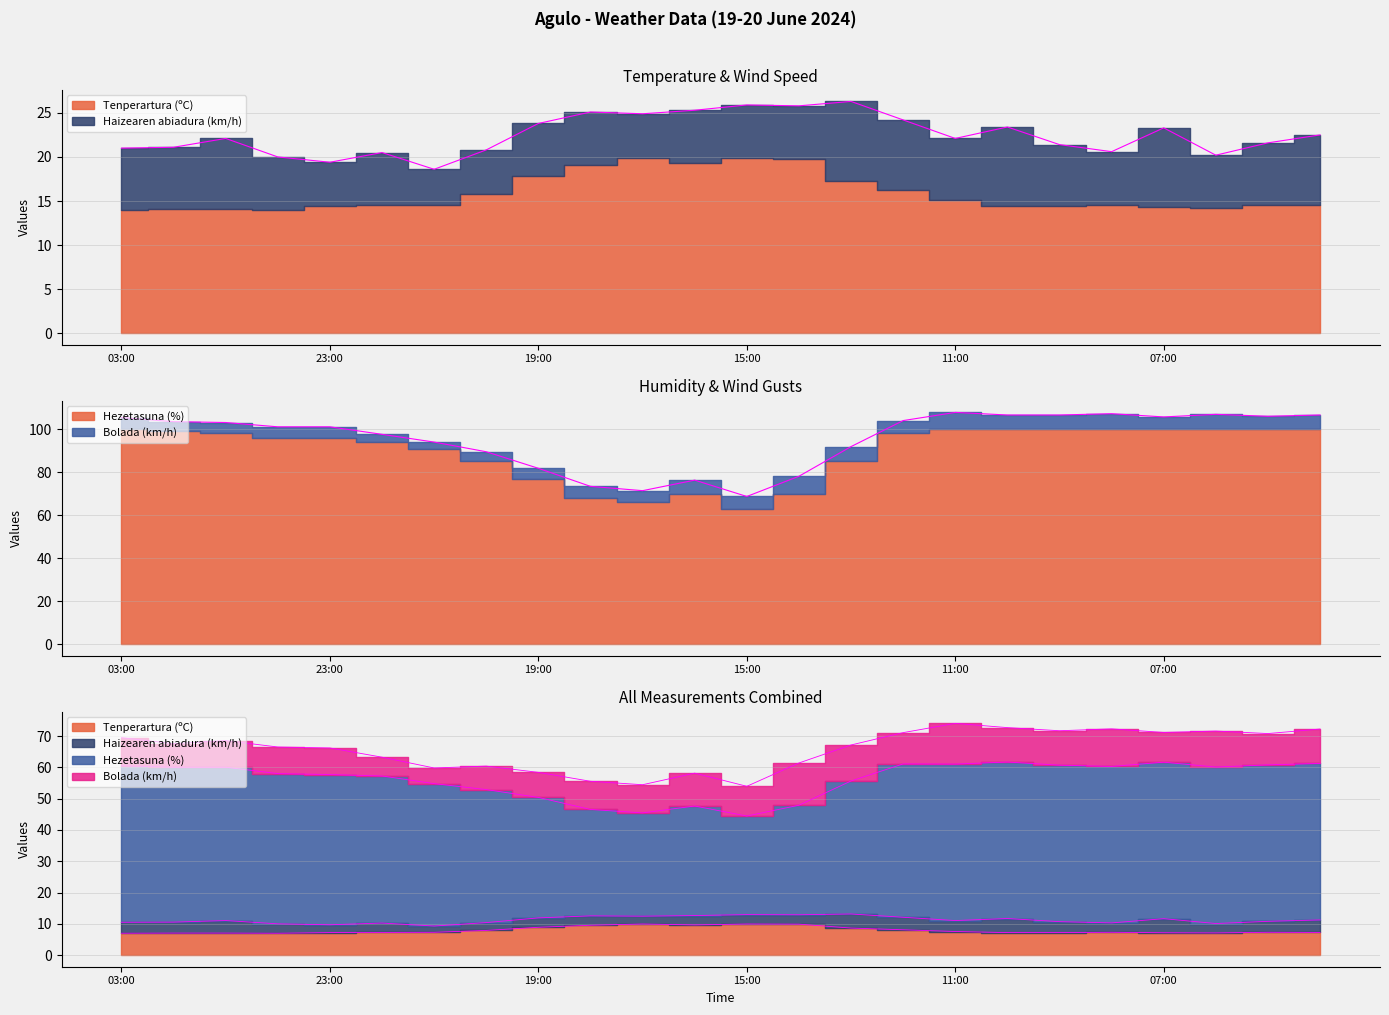

True or false: Hezetasuna (%) and Tenperartura (ºC) cross at least once.

False